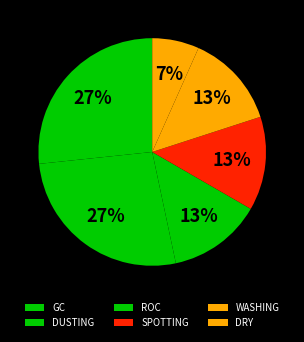

How many segments does this pie chart have?

6